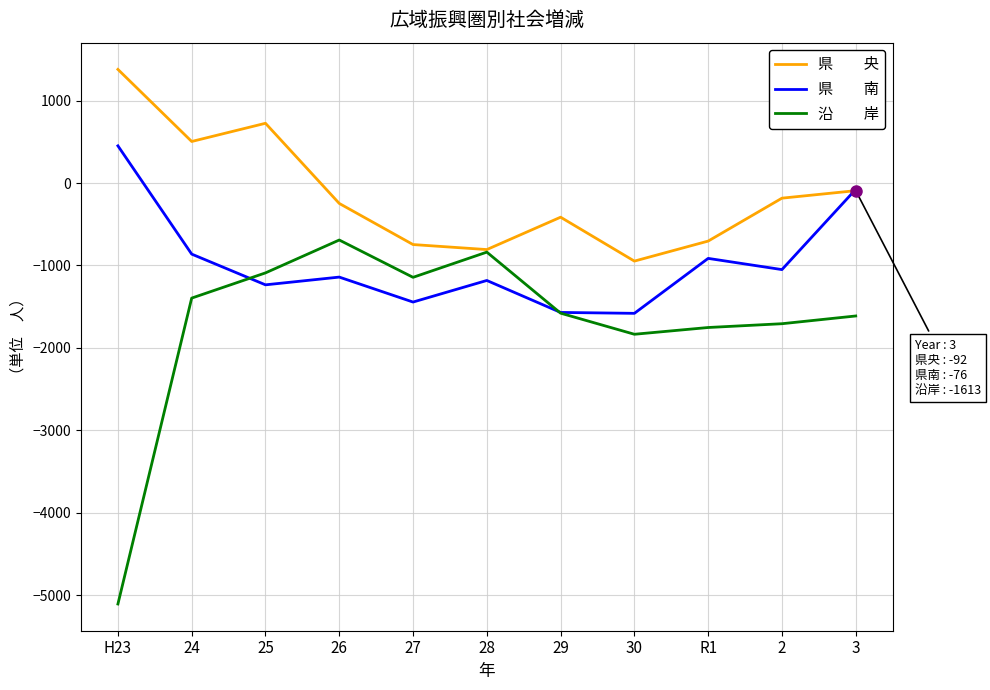

What is the total value across all series at 27?

-3334